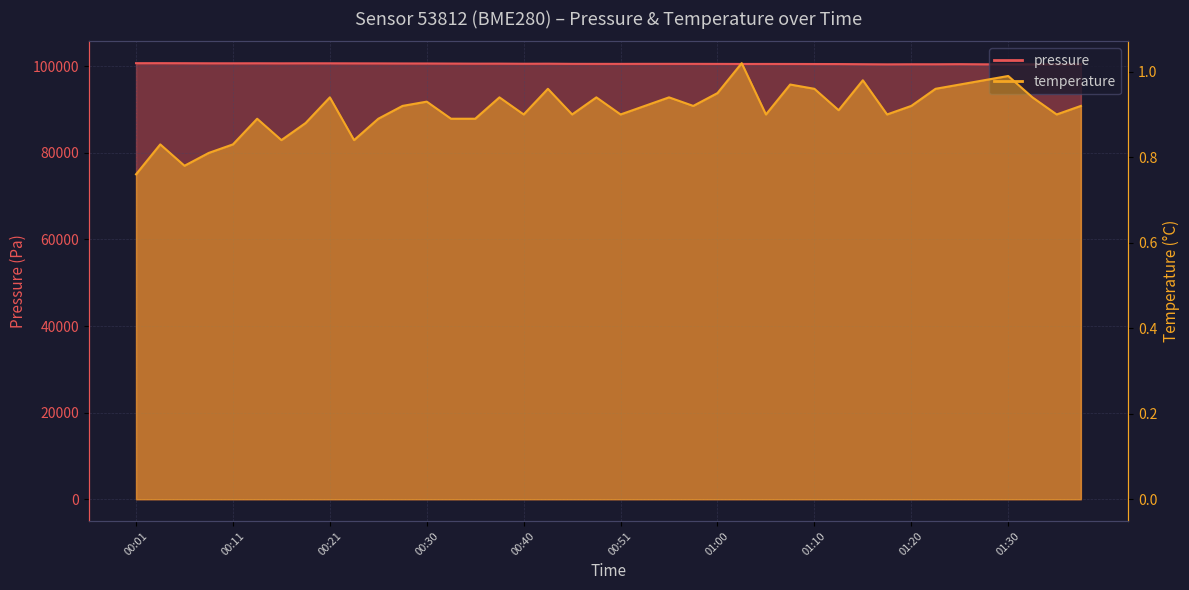

Reading left to right, transcribe all the data shown in this chart.

pressure: 100716.8	100723.3	100712.2	100695.4	100690.8	100697.5	100685.5	100696.6	100690.9	100680.2	100671.1	100655.9	100651.5	100631.7	100613.2	100616.4	100588.6	100603.9	100564.9	100558.5	100557.0	100565.6	100564.5	100561.2	100552.2	100537.6	100541.2	100537.2	100525.0	100516.6	100481.8	100451.8	100470.9	100469.7	100495.1	100459.9	100456.3	100447.9	100457.8	100463.8
temperature: 0.8	0.8	0.8	0.8	0.8	0.9	0.8	0.9	0.9	0.8	0.9	0.9	0.9	0.9	0.9	0.9	0.9	1.0	0.9	0.9	0.9	0.9	0.9	0.9	0.9	1.0	0.9	1.0	1.0	0.9	1.0	0.9	0.9	1.0	1.0	1.0	1.0	0.9	0.9	0.9